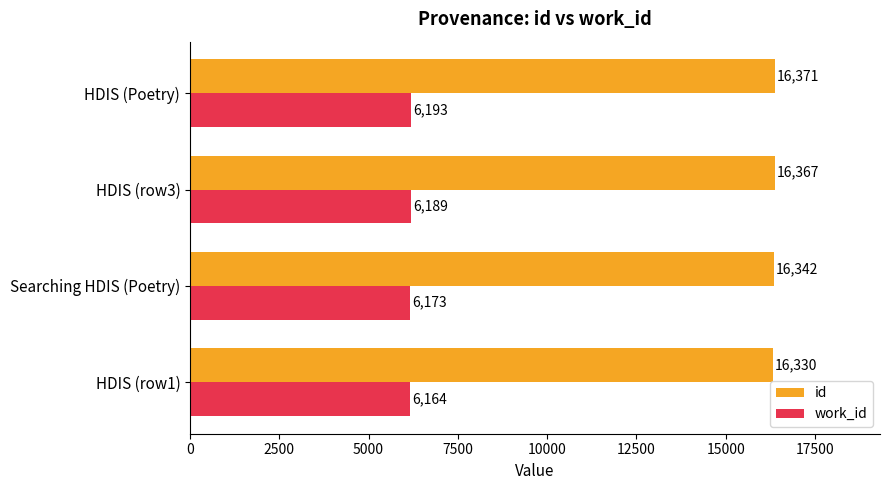

Rank the series by their average value, from lowest to highest.

work_id, id